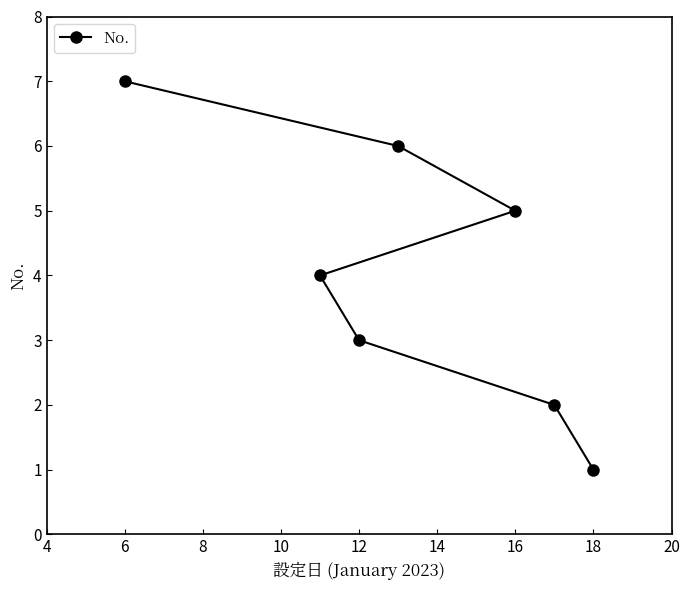

True or false: the data shows 5 at 16.

True